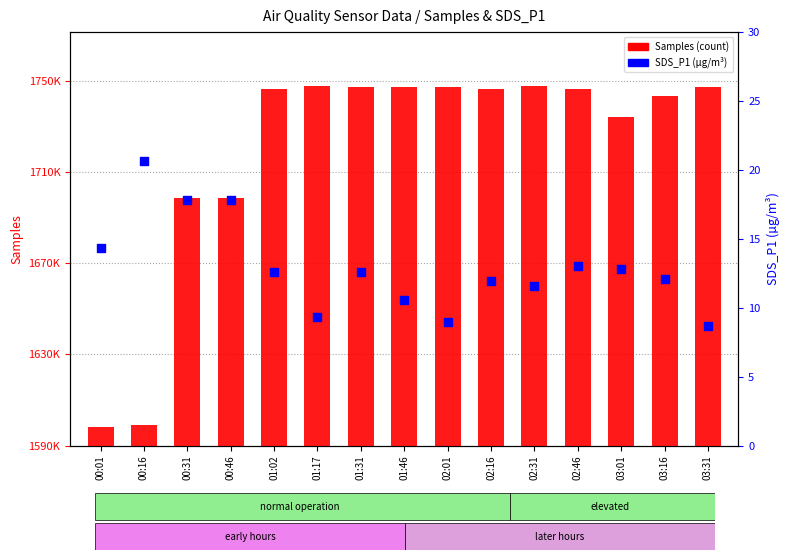

At how many categories does at least one series exceed 99696?

13